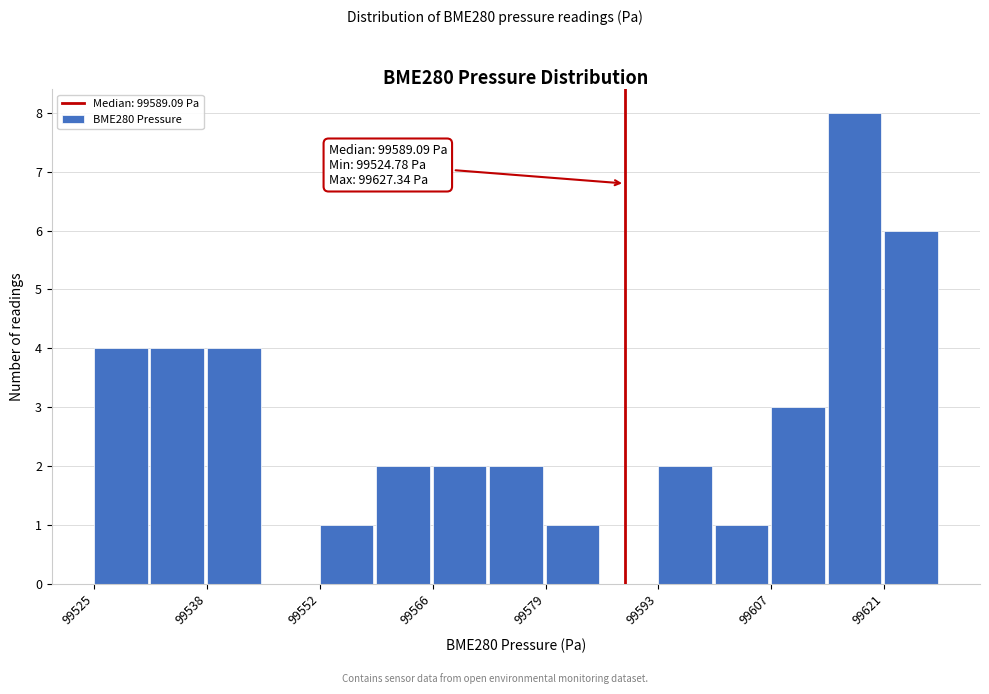

Read against the x-axis, roughly where is the centre of the tallest bar?

99616